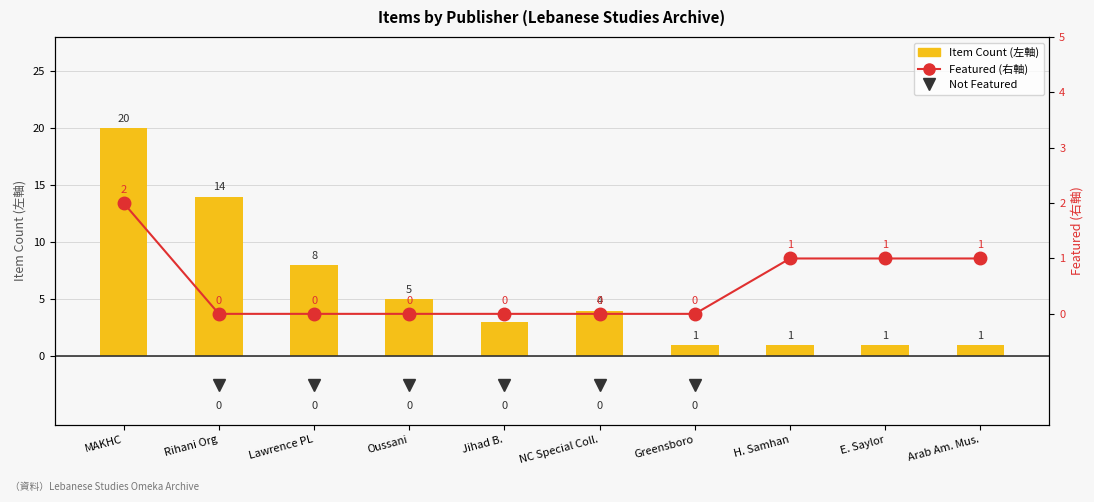

Are the bars grouped side by side (vs. stacked)?

Yes